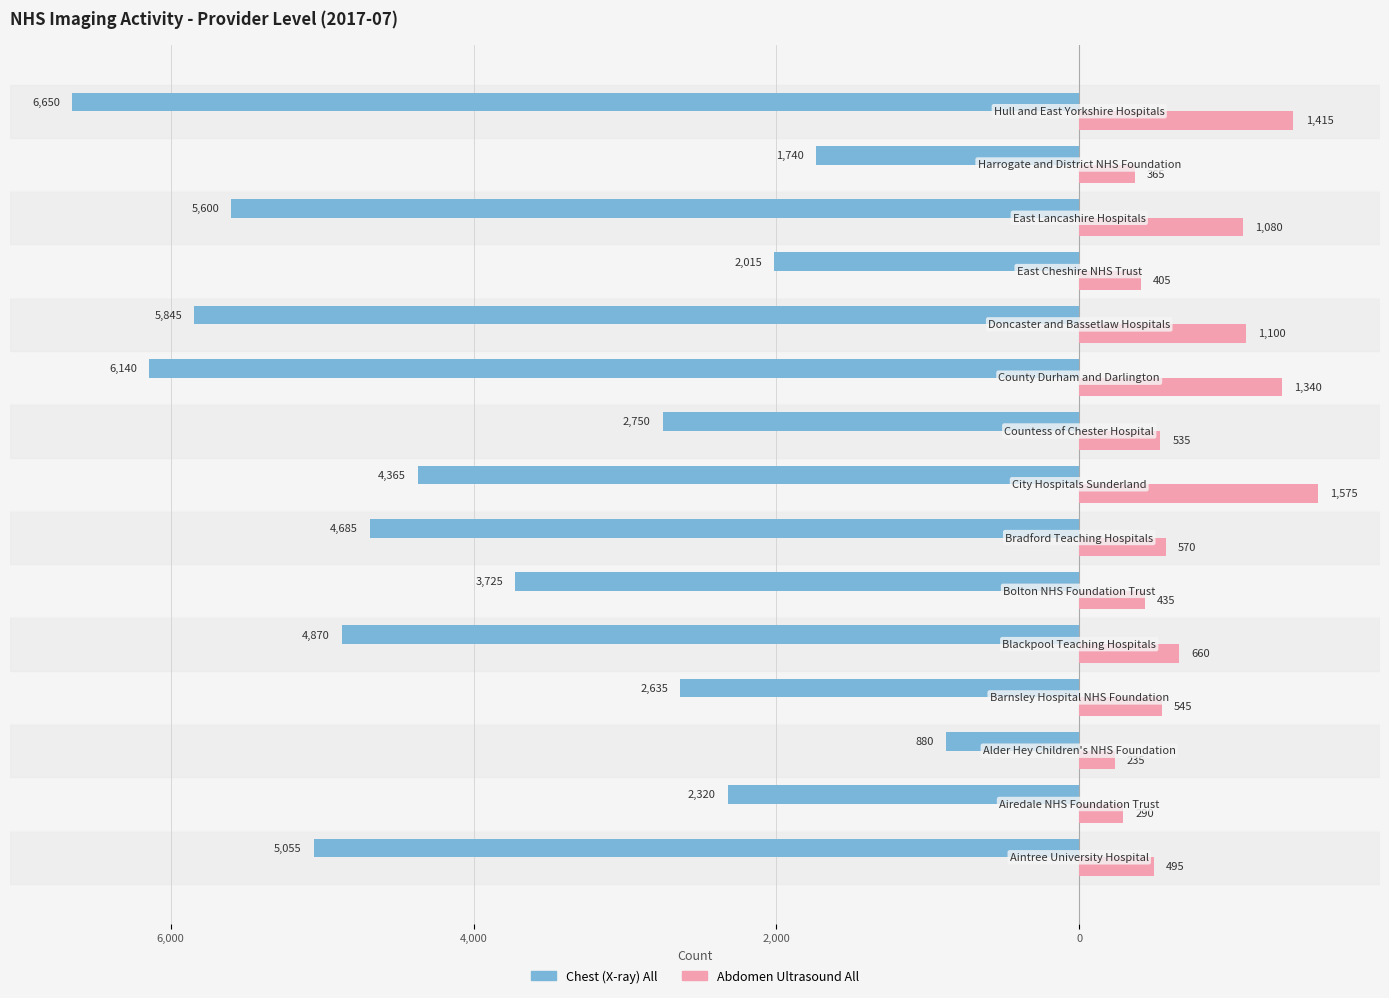

What are all the series names shown in the legend?

Chest (X-ray) All, Abdomen Ultrasound All